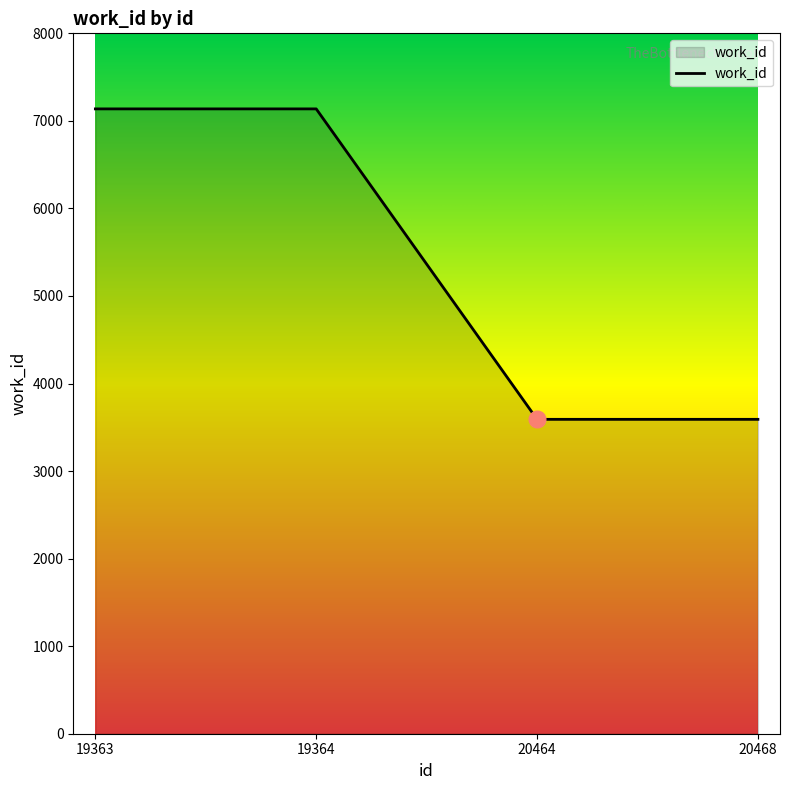

Reading left to right, transcribe all the data shown in this chart.

7137	7137	3591	3591